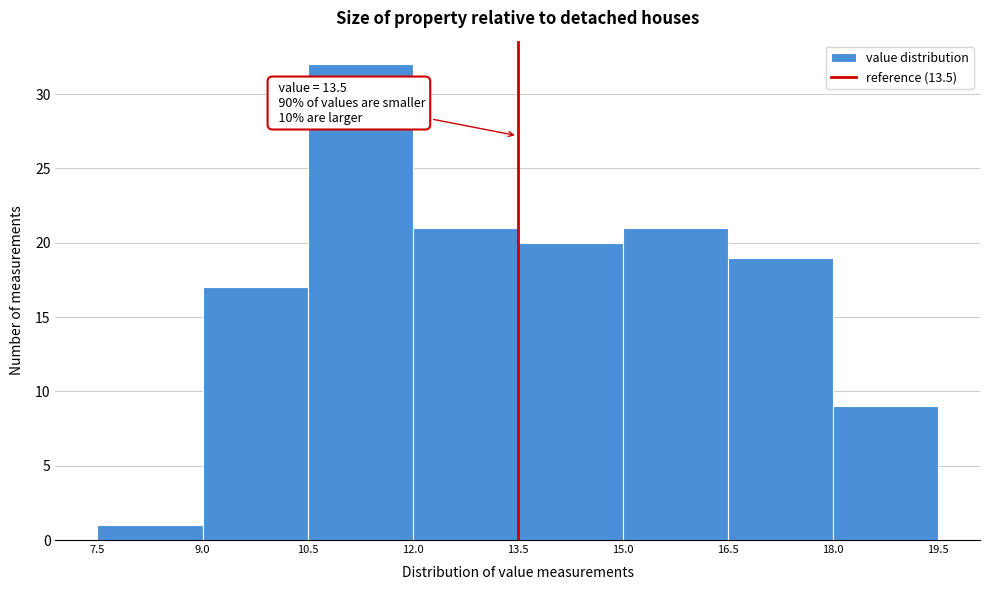

Over which range of the x-axis is the bar tallest?

10.5 to 12.0